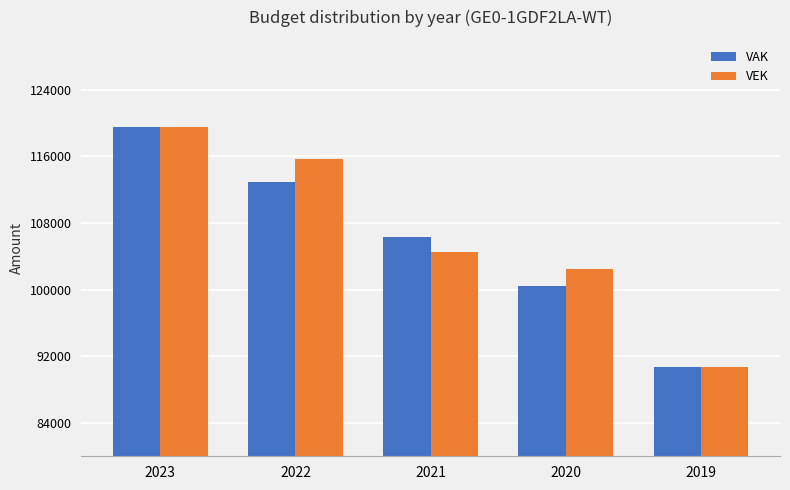

Reading left to right, list all the values displayed in this chart.

VAK: 2023=119508	2022=112955	2021=106274	2020=100494	2019=90771
VEK: 2023=119508	2022=115719	2021=104552	2020=102489	2019=90771